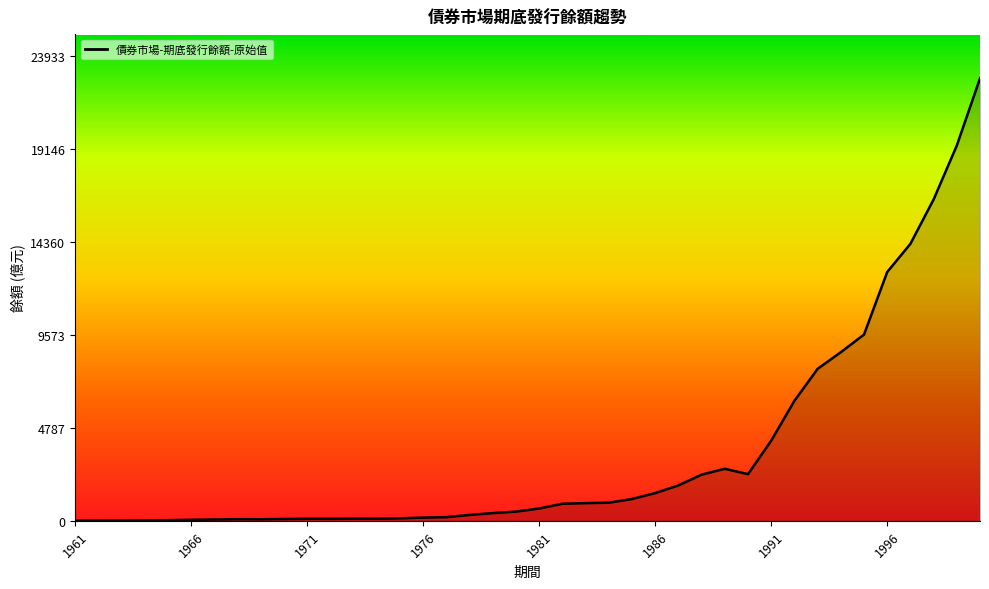

How many lines are shown in the chart?

1